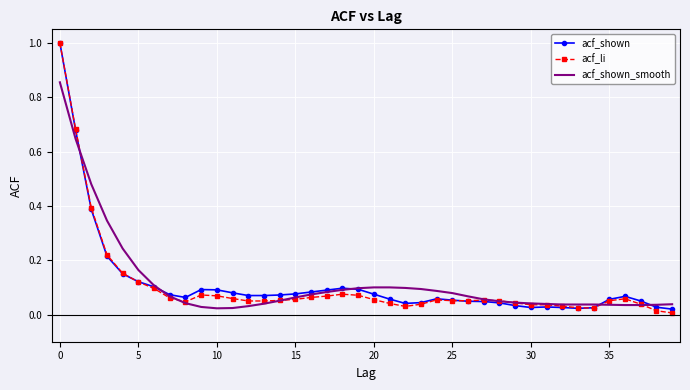

What is the maximum value for acf_shown?

1.0